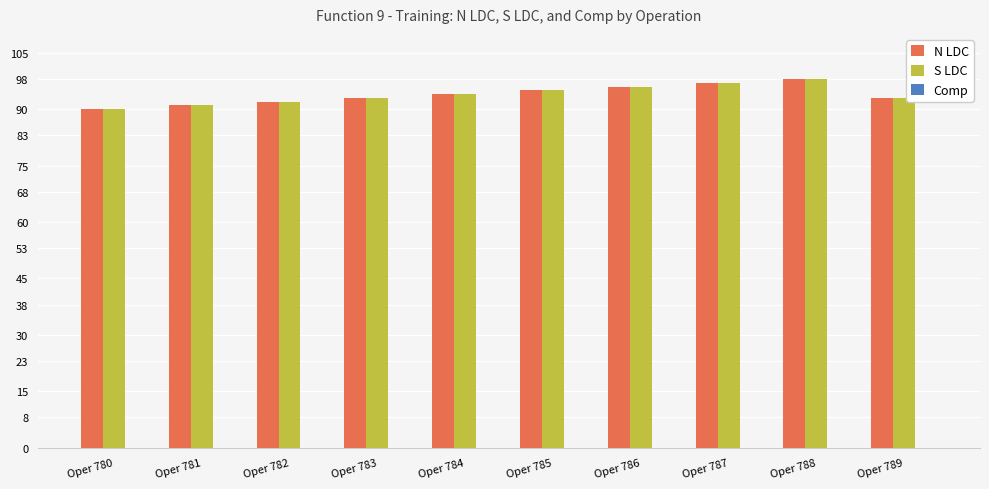

What is the maximum value for S LDC?

98